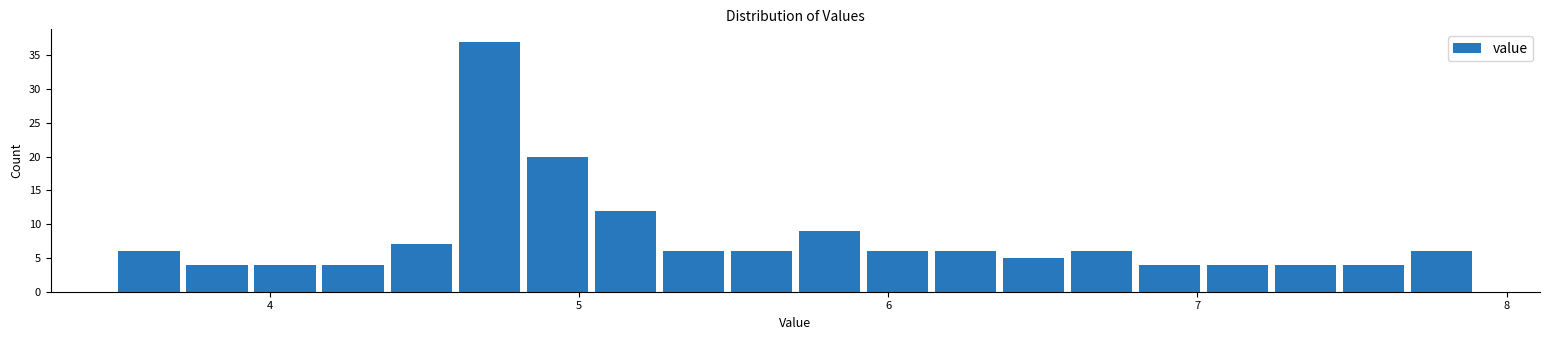

Around what value on the x-axis is the tallest bar? Give the approximate position of its centre, as read against the axis.

4.7